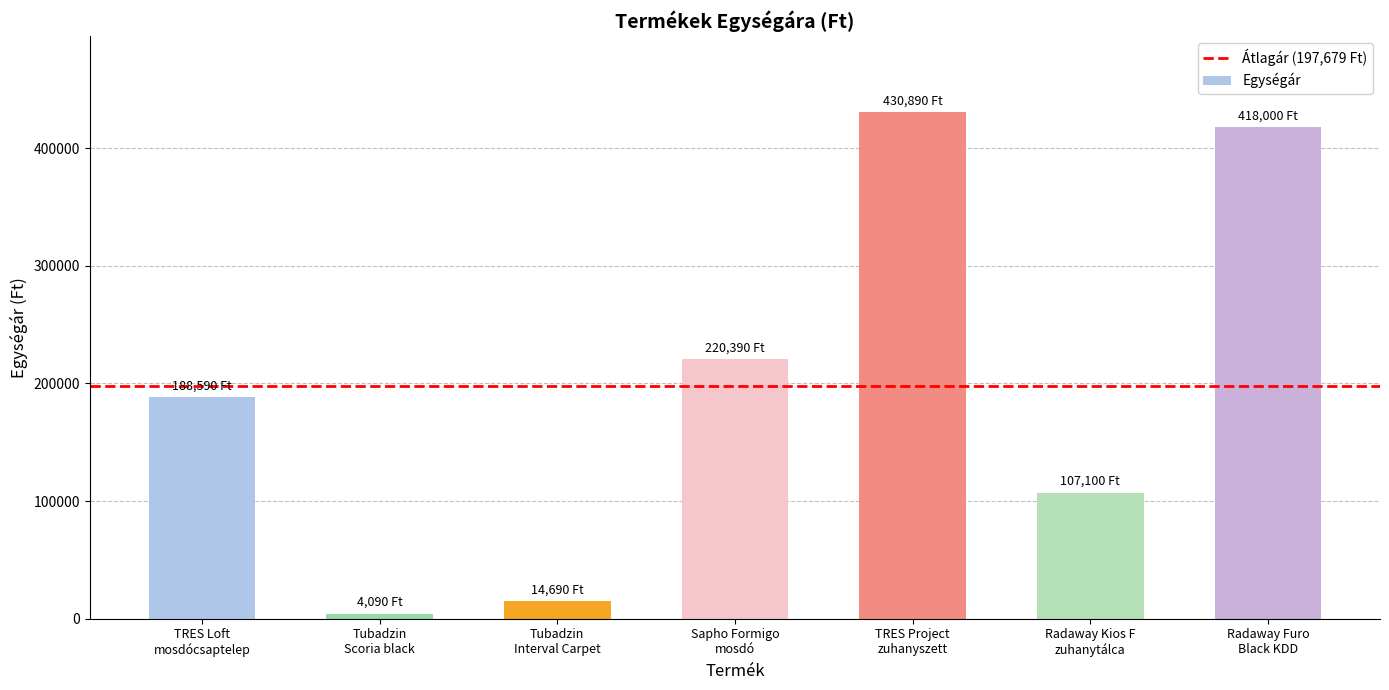

Reading left to right, list all the values displayed in this chart.

188590	4090	14690	220390	430890	107100	418000